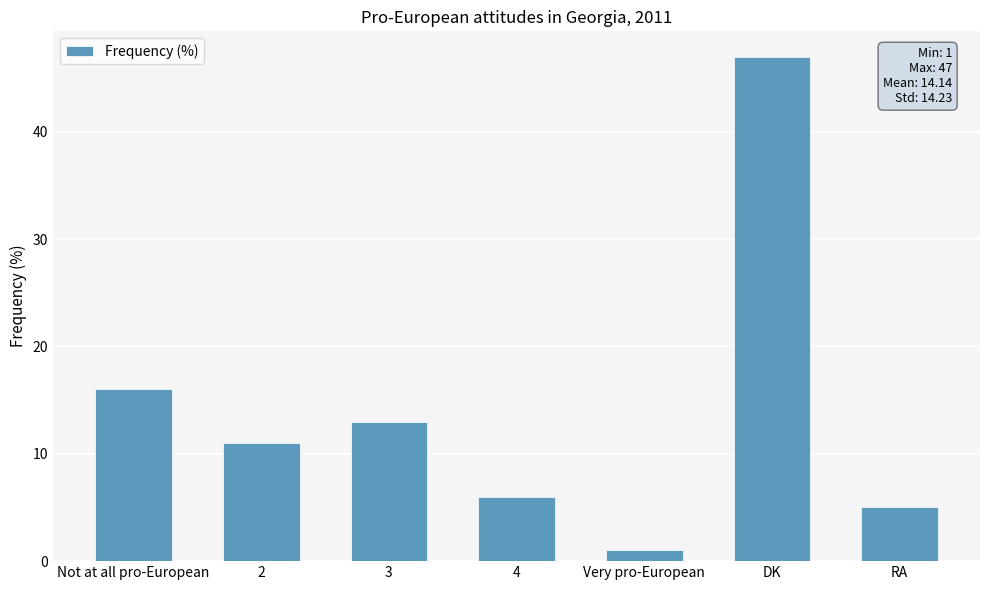

Rank the categories by value from lowest to highest.

Very pro-European, RA, 4, 2, 3, Not at all pro-European, DK